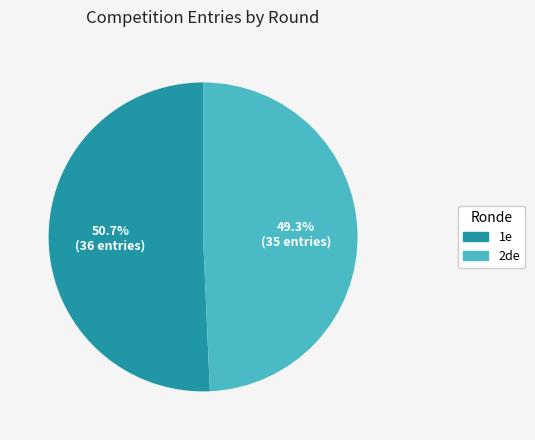

Between 1e and 2de, which is larger?

1e